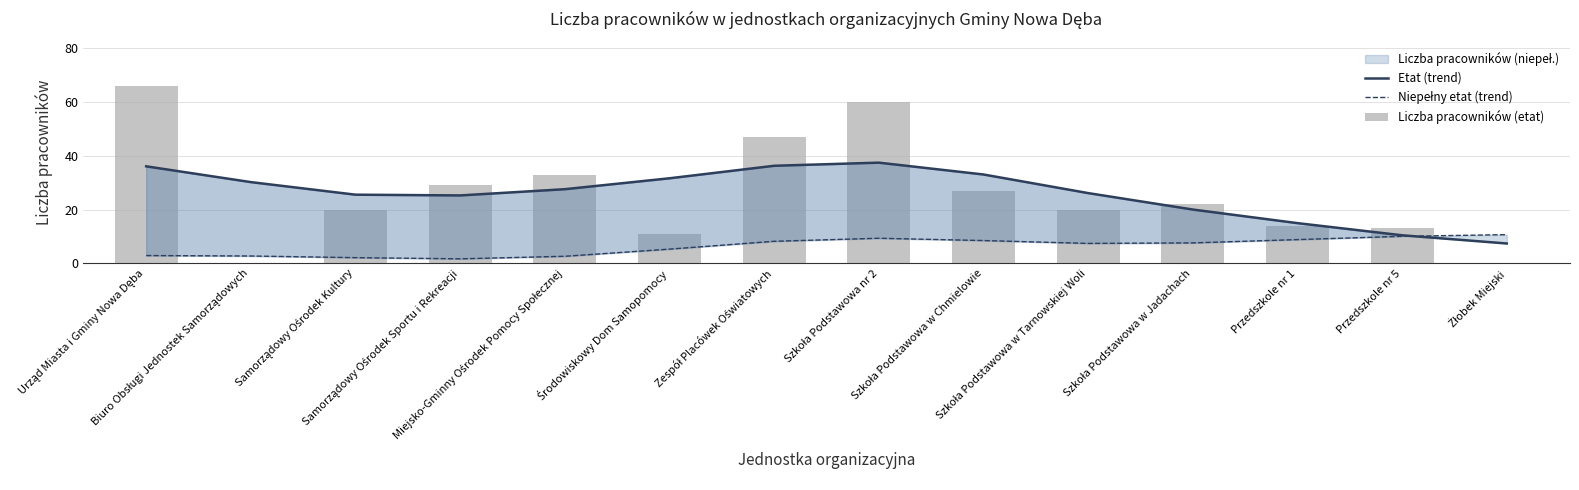

The Niepełny etat (trend) series shows 2.6 at Miejsko-Gminny Ośrodek Pomocy Społecznej. True or false?

True